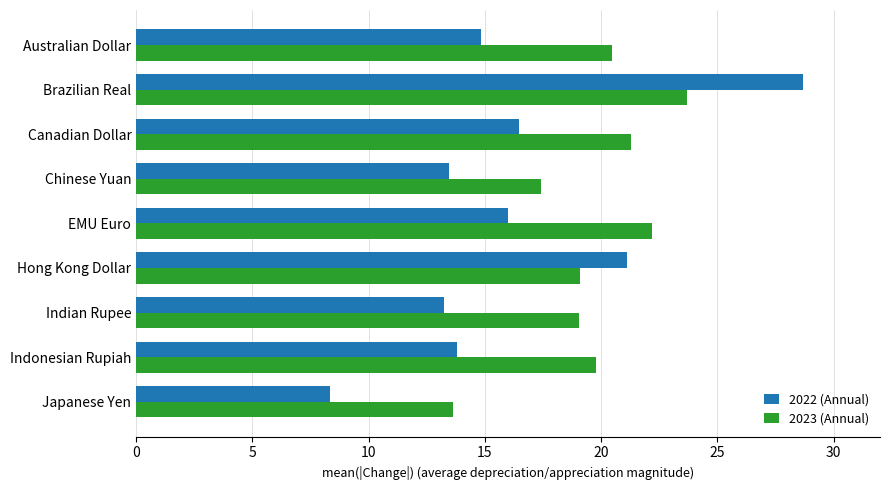

What are all the series names shown in the legend?

2022 (Annual), 2023 (Annual)